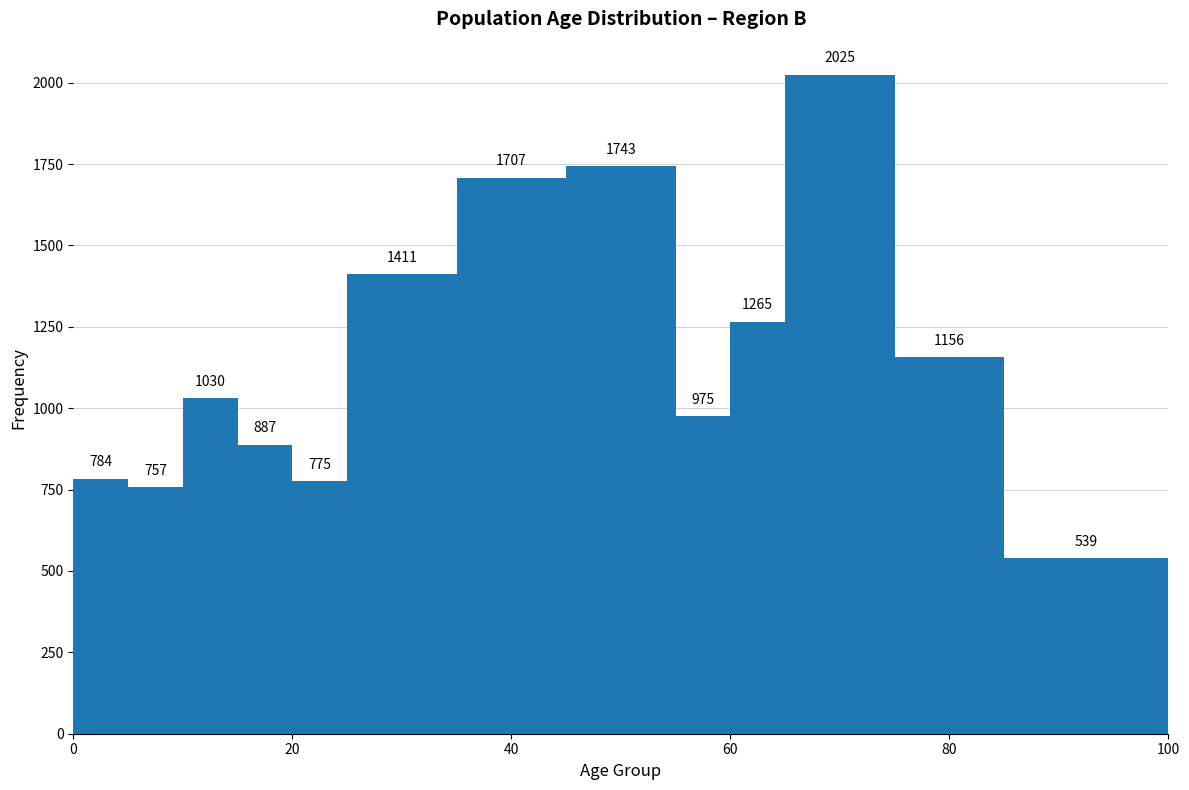

Read against the x-axis, roughly where is the centre of the tallest bar?

70